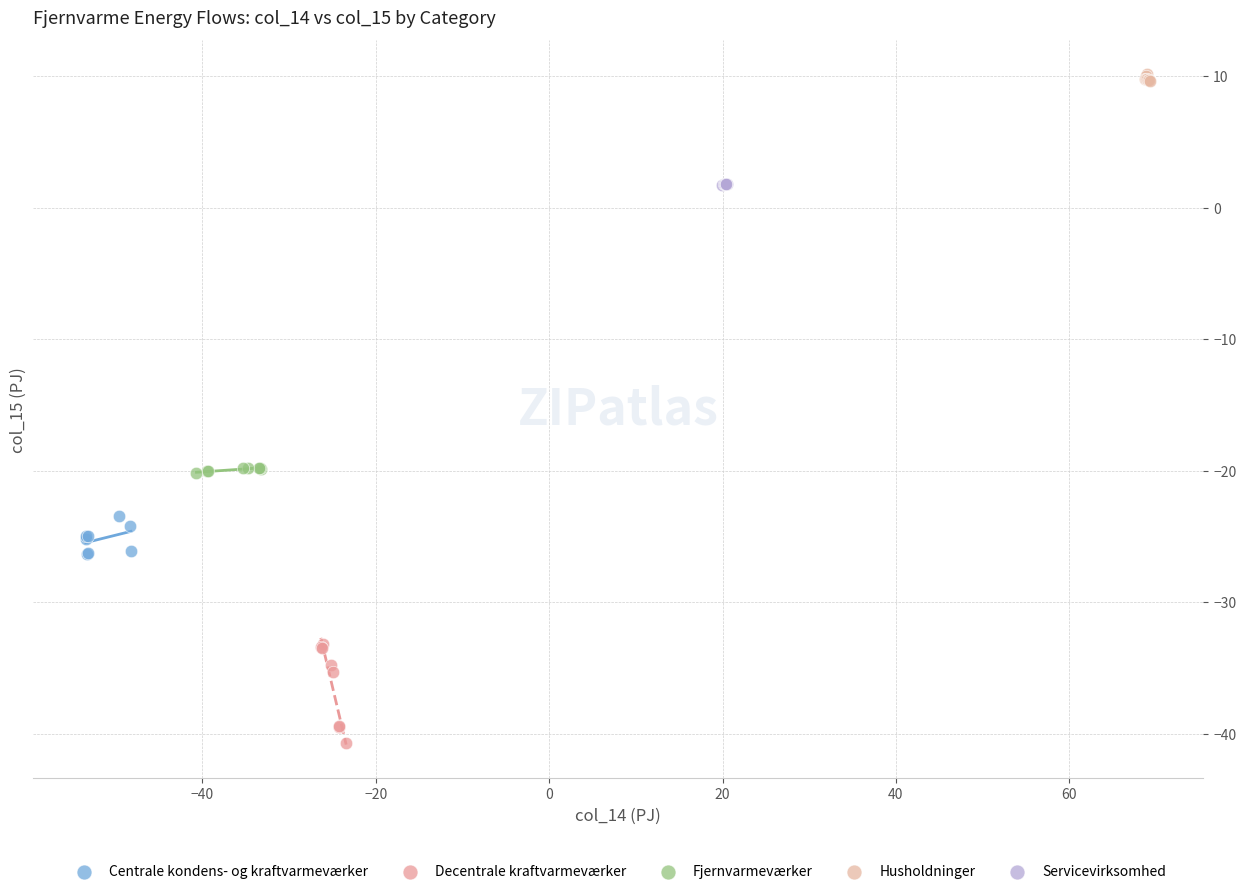

Which series has the widest spread of Y values?

Decentrale kraftvarmeværker